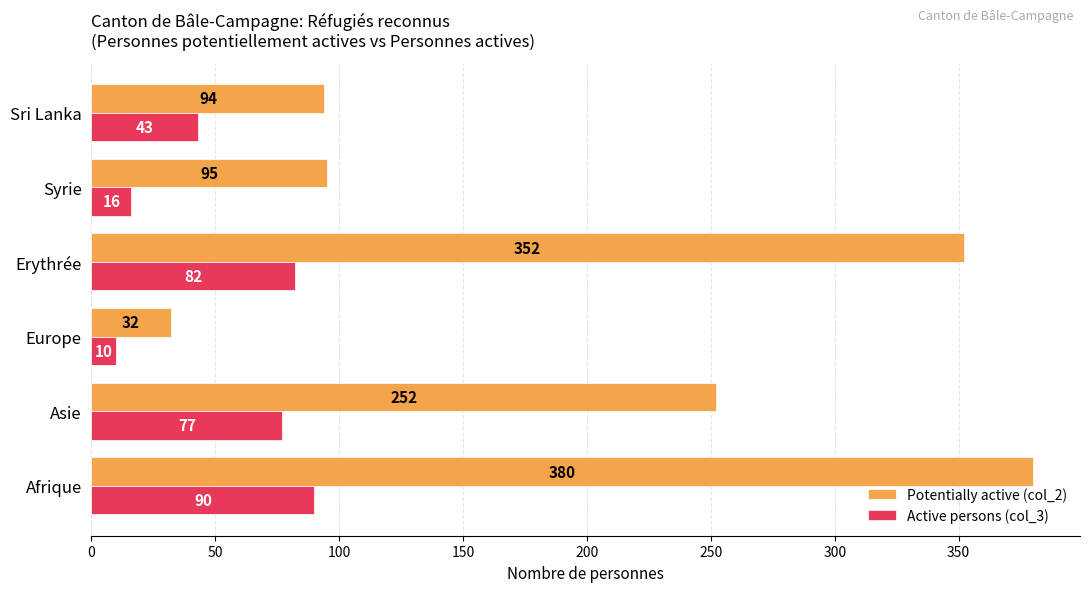

How many distinct data groups are displayed?

2